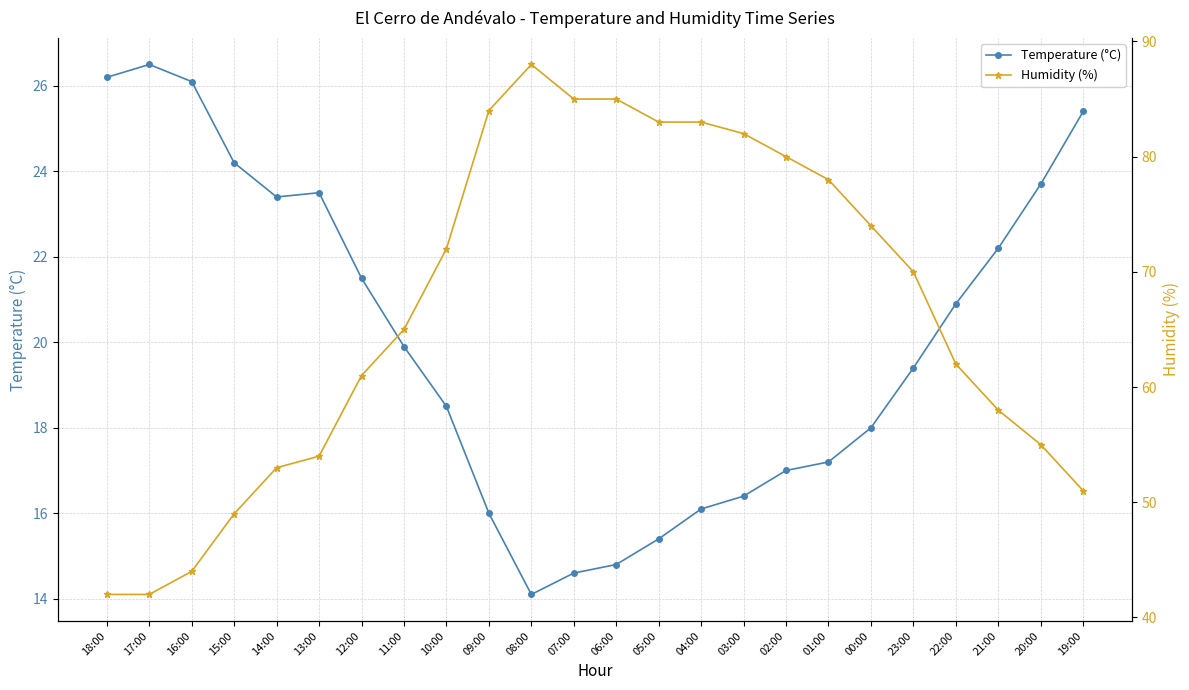

True or false: Temperature (°C) and Humidity (%) intersect in this chart.

False